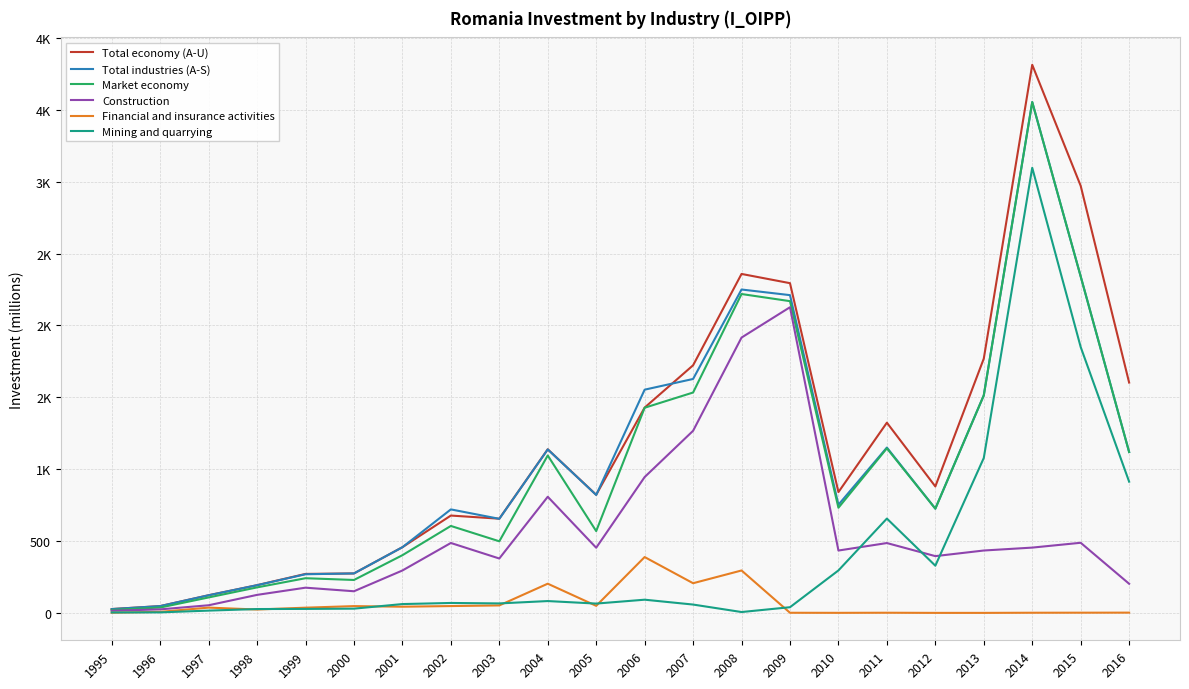

True or false: Total industries (A-S) and Market economy intersect in this chart.

False